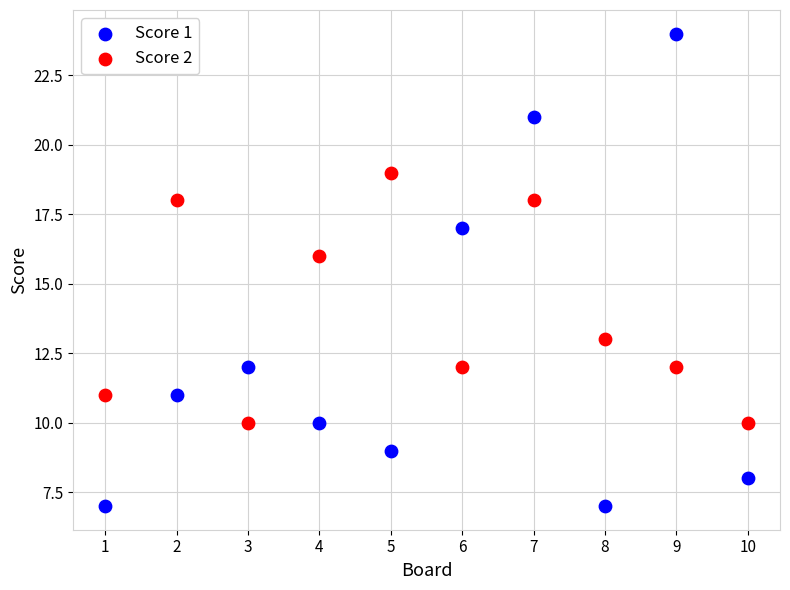

Across all data points, what is the range of Y values (max minus min)?

17